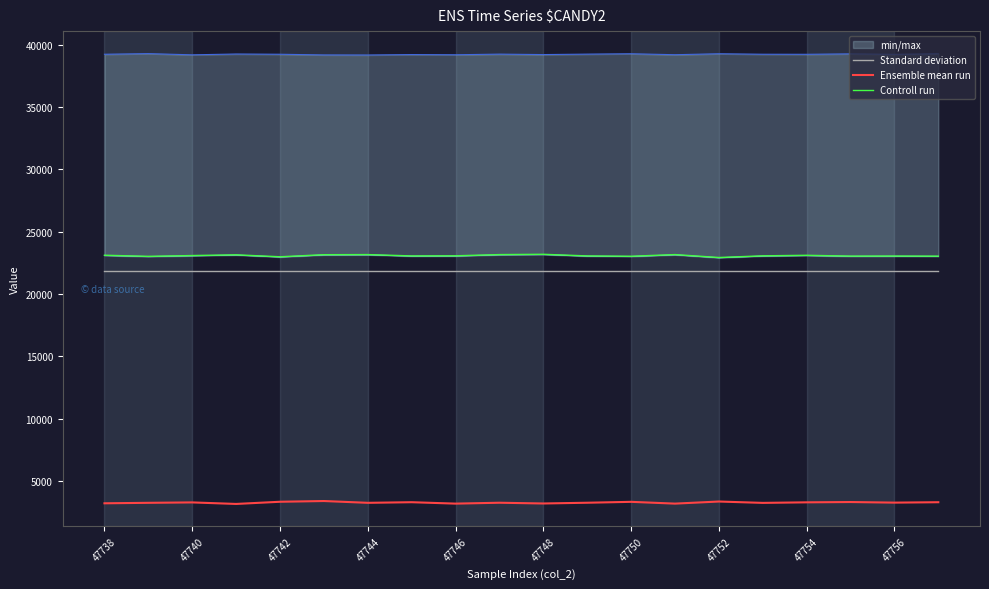

How many values in the Ensemble mean run series are below 3262?

10